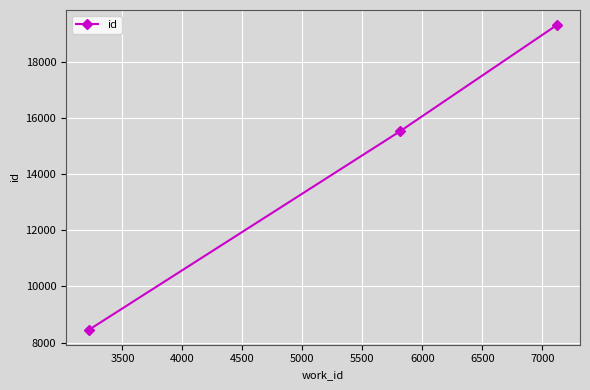

Does the chart have visible grid lines?

Yes